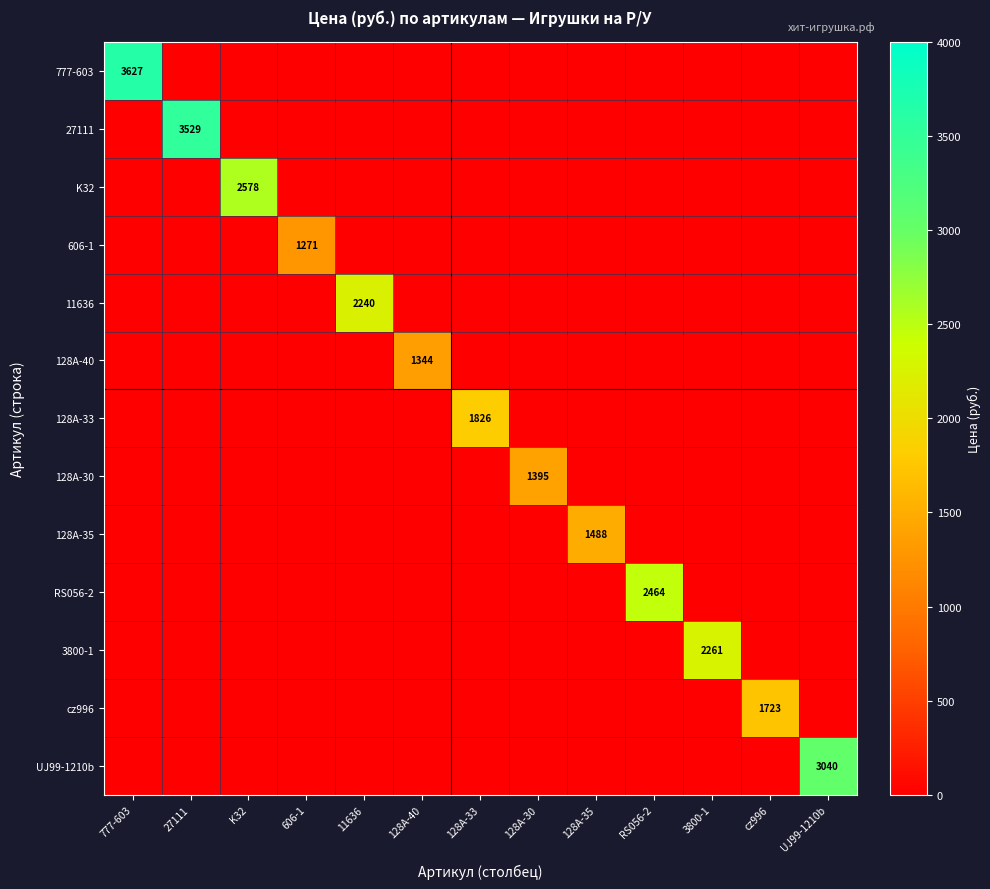

True or false: 606-1 has a value of 2158 at 606-1.

False